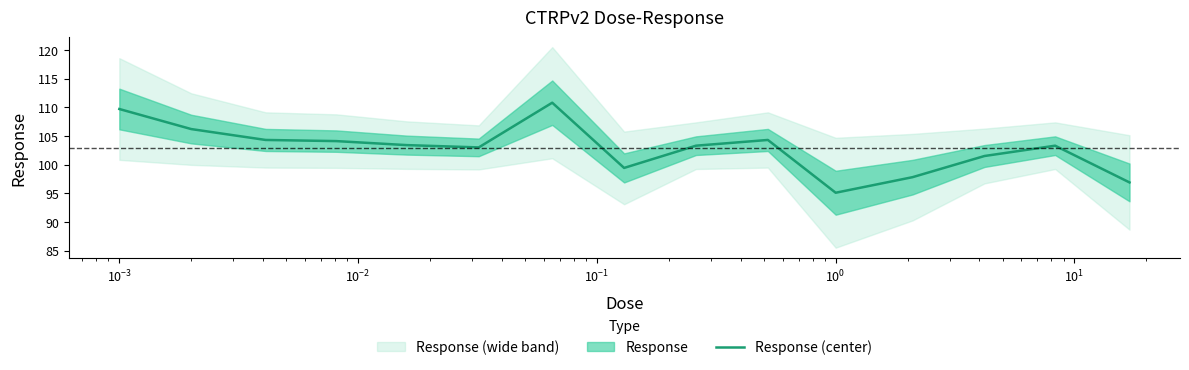

What is the lowest value of the Response (center) series?

95.1